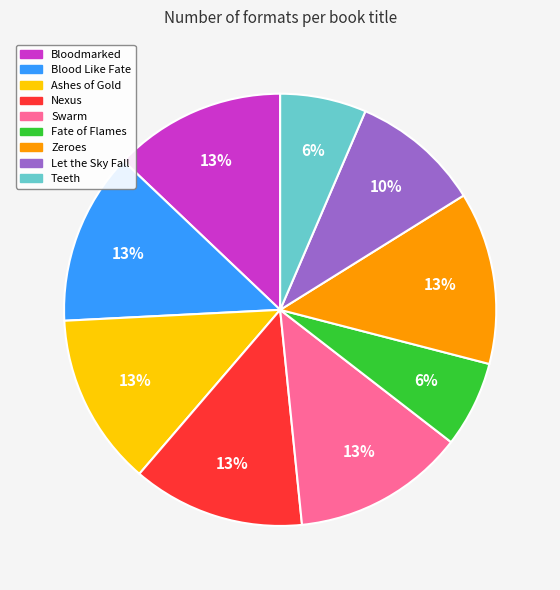

To the nearest percent, what is the combined percentage of Ashes of Gold and Zeroes?

26%